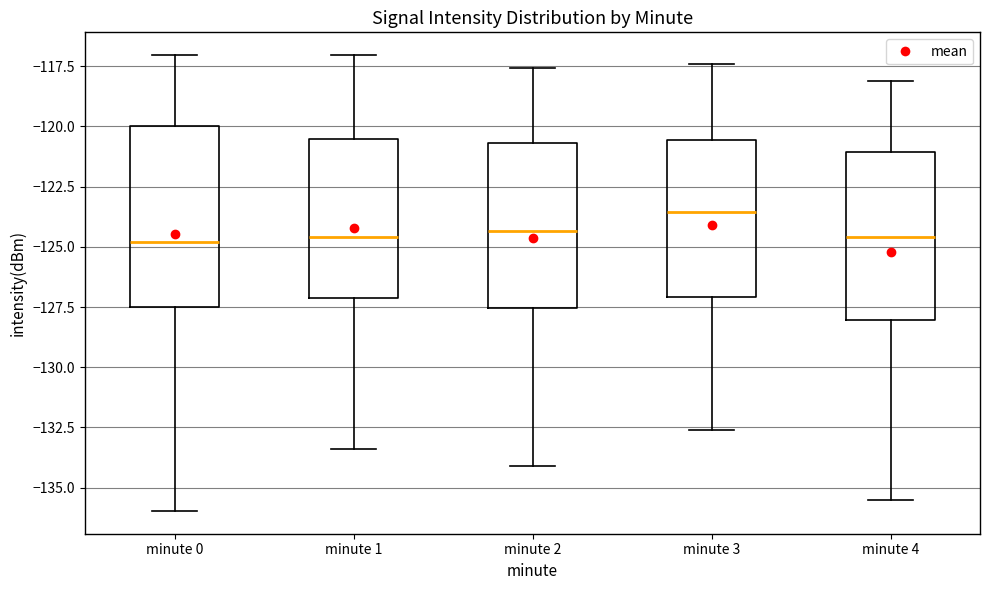

Comparing the boxes themselves (not the whiskers), which one is the tallest?

minute 0